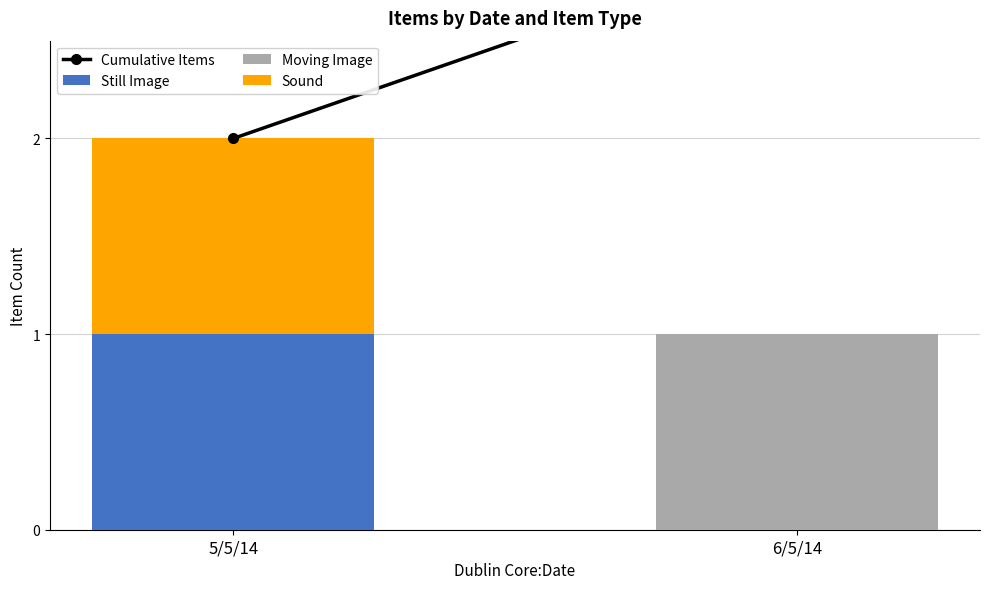

At which label does Still Image reach its peak?

5/5/14